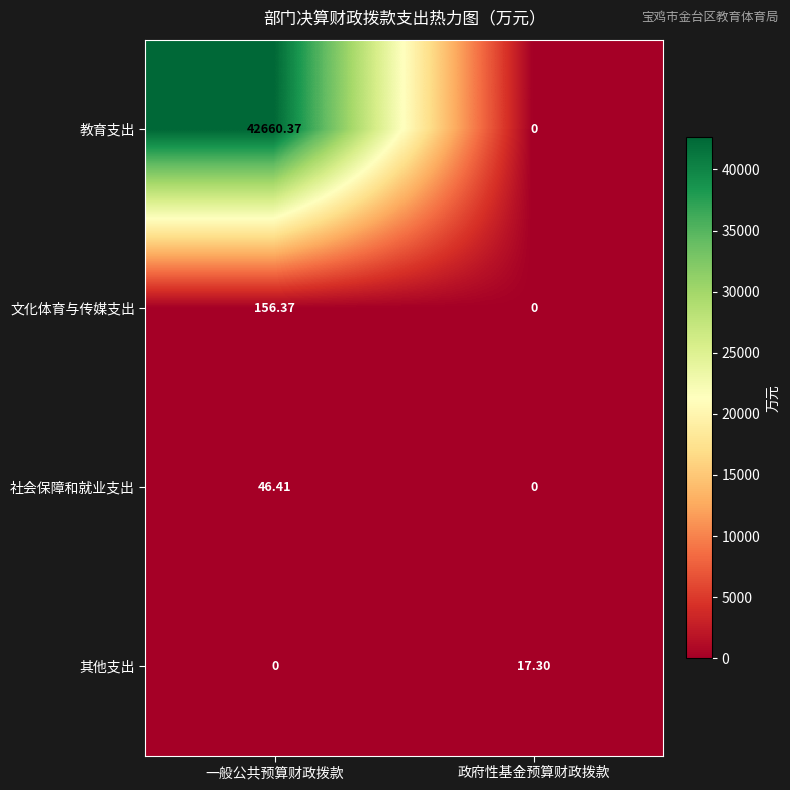

Rank the categories by 其他支出 value from lowest to highest.

一般公共预算财政拨款, 政府性基金预算财政拨款